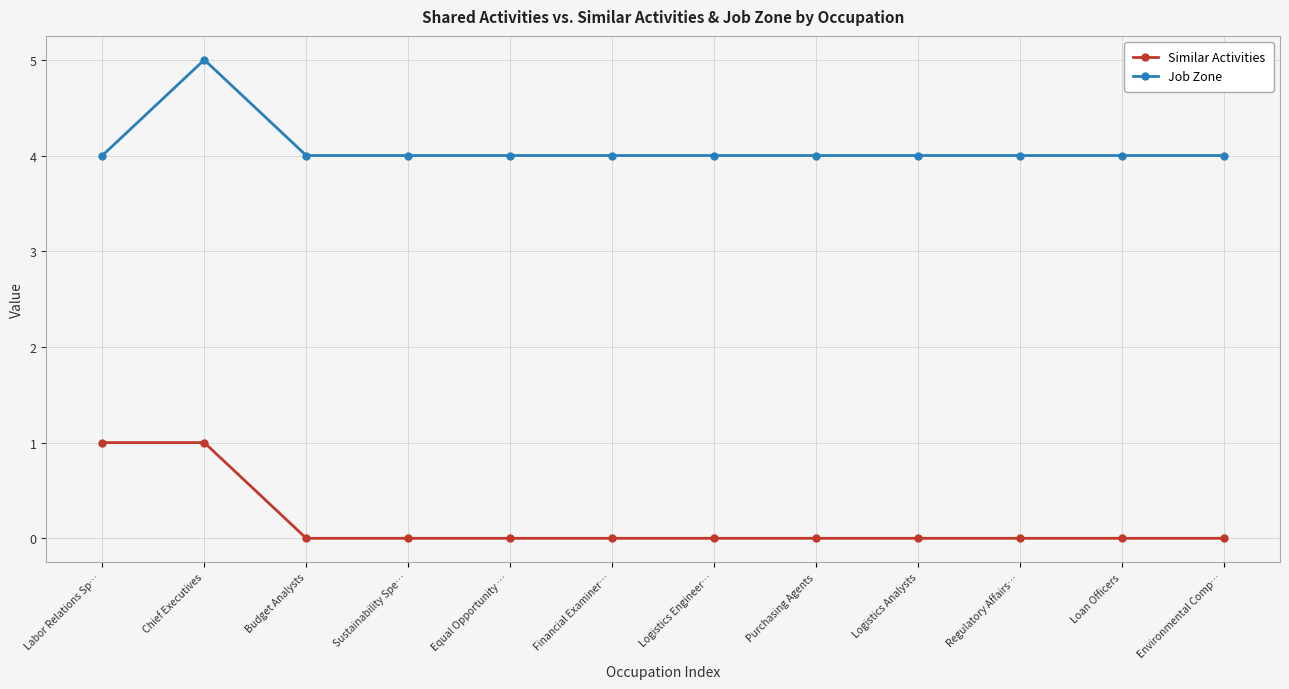

What is the label of the 5th point from the right?

Purchasing Agents